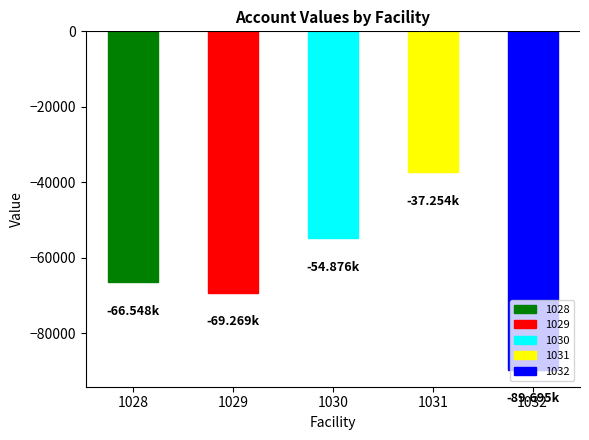

Read the Y1 value at 1031.

-37254.2